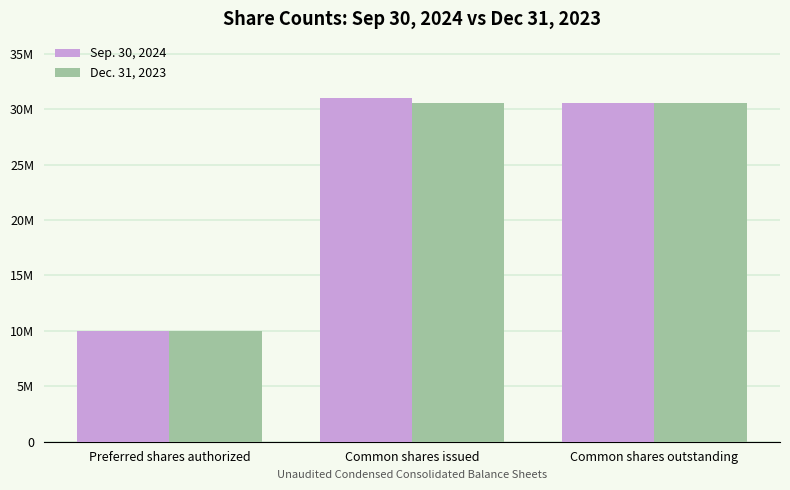

What are all the series names shown in the legend?

Sep. 30, 2024, Dec. 31, 2023